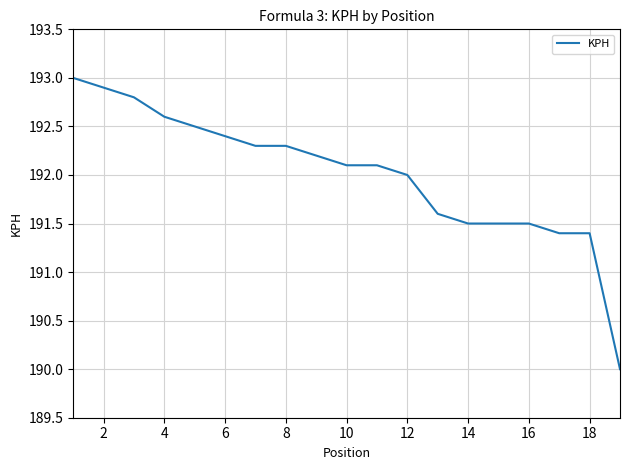

What is the smallest value displayed?

190.0